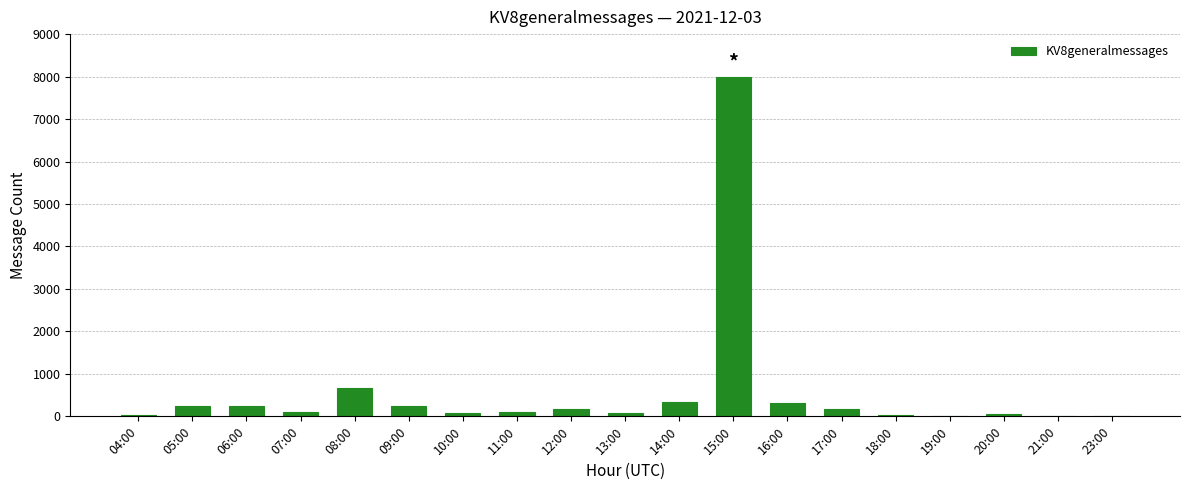

What is the sum of all values?

10914